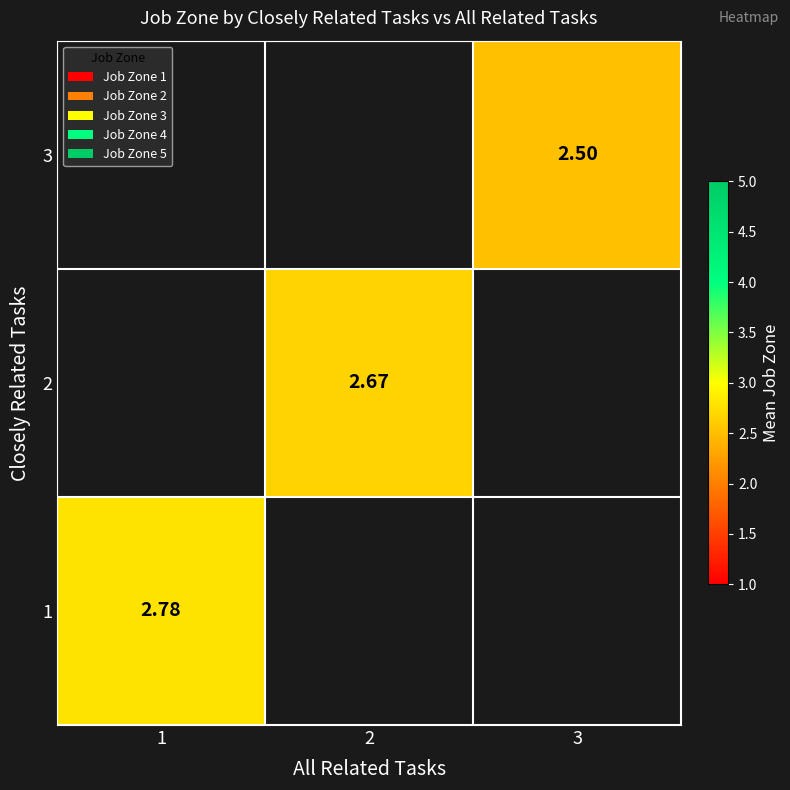

Is the value of 2 at 2 greater than the value of 1 at 1?

No